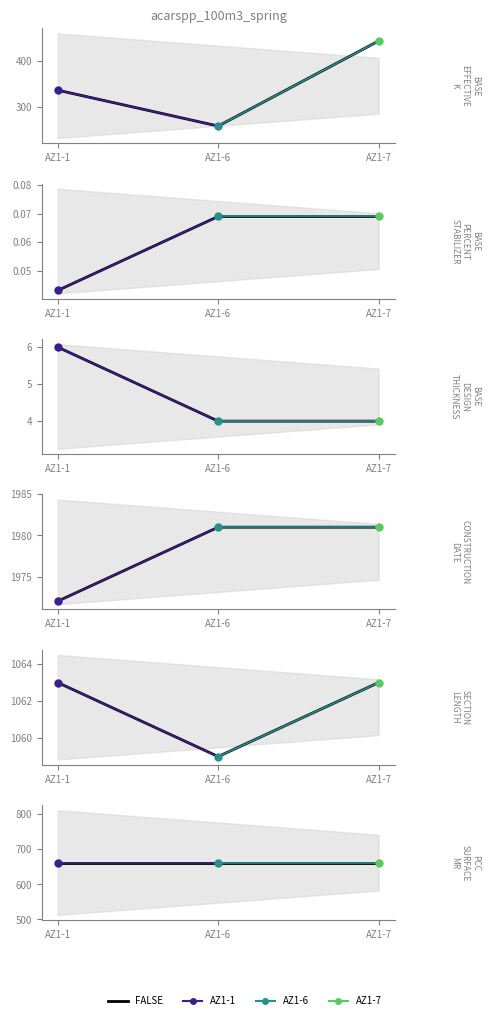

Is the value of BASE_EFFECTIVE_K at AZ1-1 greater than the value of BASE_DESIGN_THICKNESS at AZ1-1?

Yes